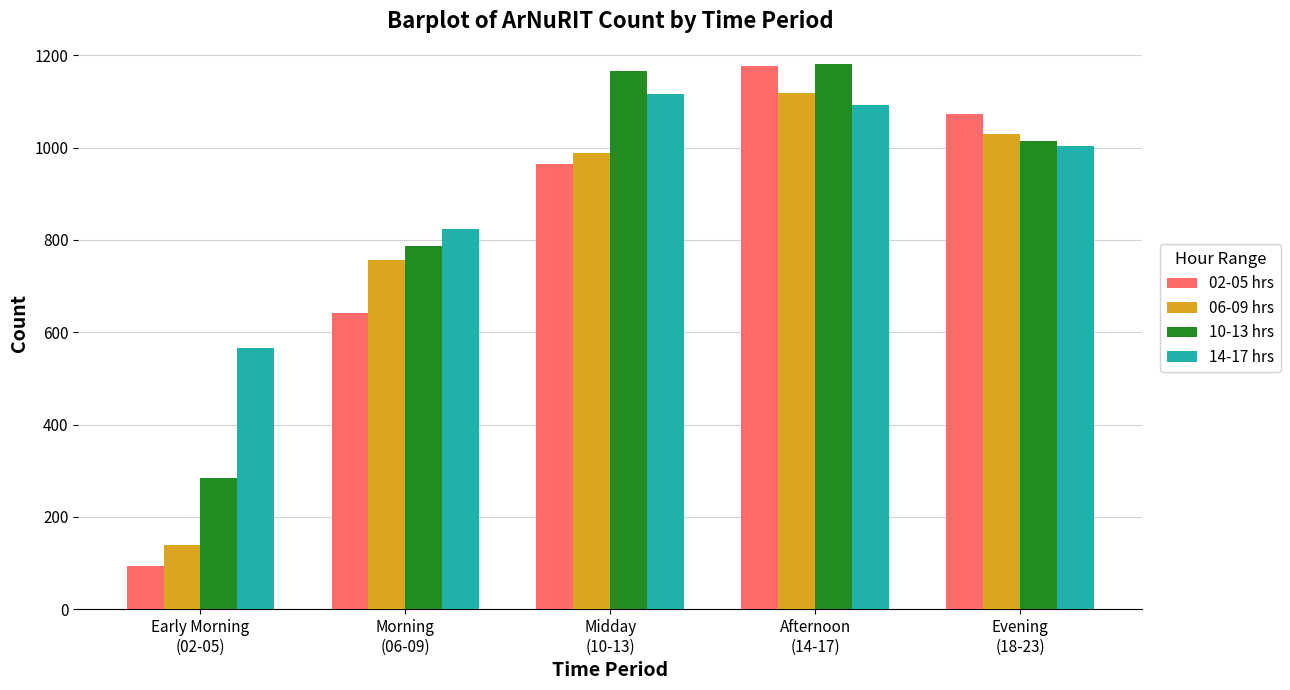

Reading left to right, list all the values displayed in this chart.

02-05 hrs: 93	641	964	1177	1072
06-09 hrs: 139	756	989	1118	1029
10-13 hrs: 284	787	1167	1182	1014
14-17 hrs: 565	824	1116	1092	1003